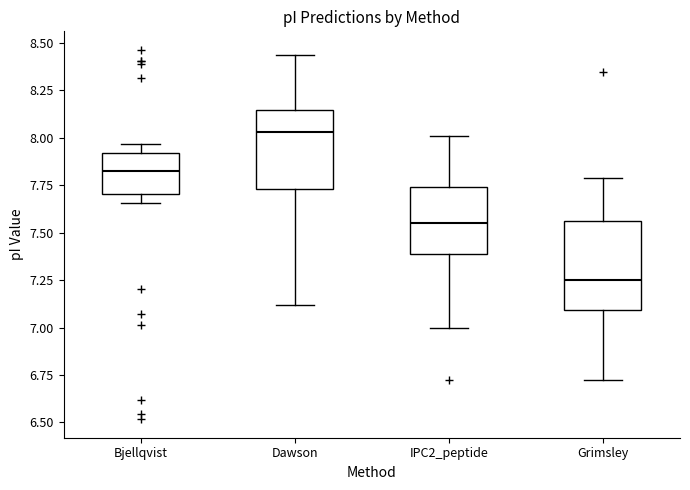

Reading left to right, transcribe this box plot: for each box, give where its median line is, the range the box spans, and where its two whiskers end, as read against the y-axis. The values are not printed on the chart, so give them approximately, as read against the axis.

Bjellqvist: median 7.85, box 7.70 to 7.90, whiskers 7.65 to 7.95
Dawson: median 8.05, box 7.75 to 8.15, whiskers 7.10 to 8.45
IPC2_peptide: median 7.55, box 7.40 to 7.75, whiskers 7.00 to 8.00
Grimsley: median 7.25, box 7.10 to 7.55, whiskers 6.70 to 7.80